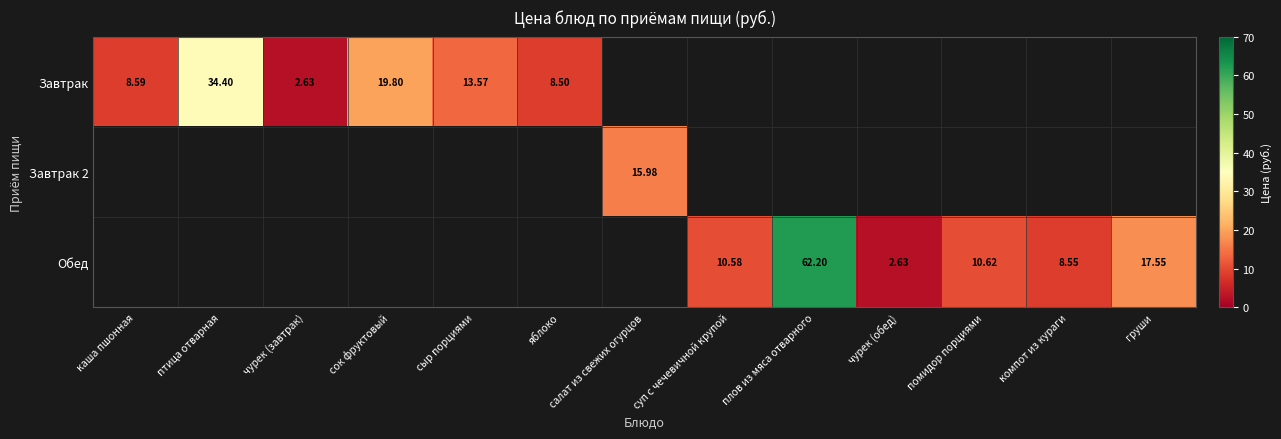

At how many categories does at least one series exceed 31?

2